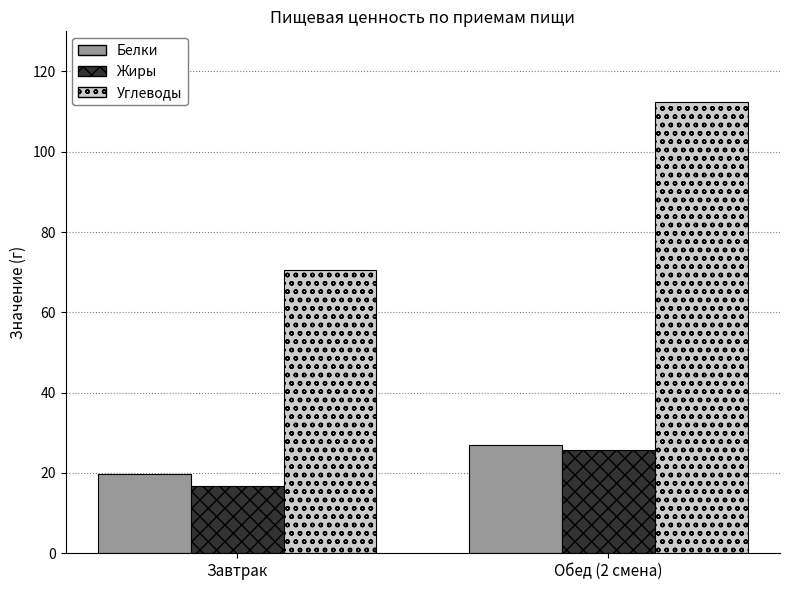

Reading right to left, what are all the values shown in this chart?

Белки: Обед (2 смена)=26.9	Завтрак=19.7
Жиры: Обед (2 смена)=25.8	Завтрак=16.9
Углеводы: Обед (2 смена)=112.3	Завтрак=70.6